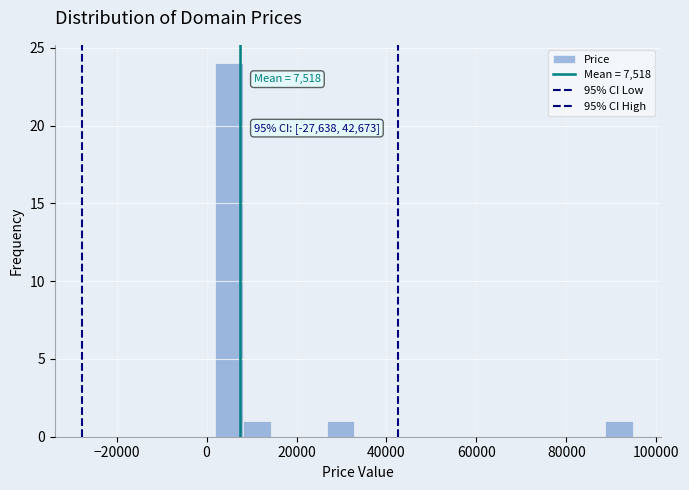

Read against the x-axis, roughly where is the centre of the tallest bar?

4000